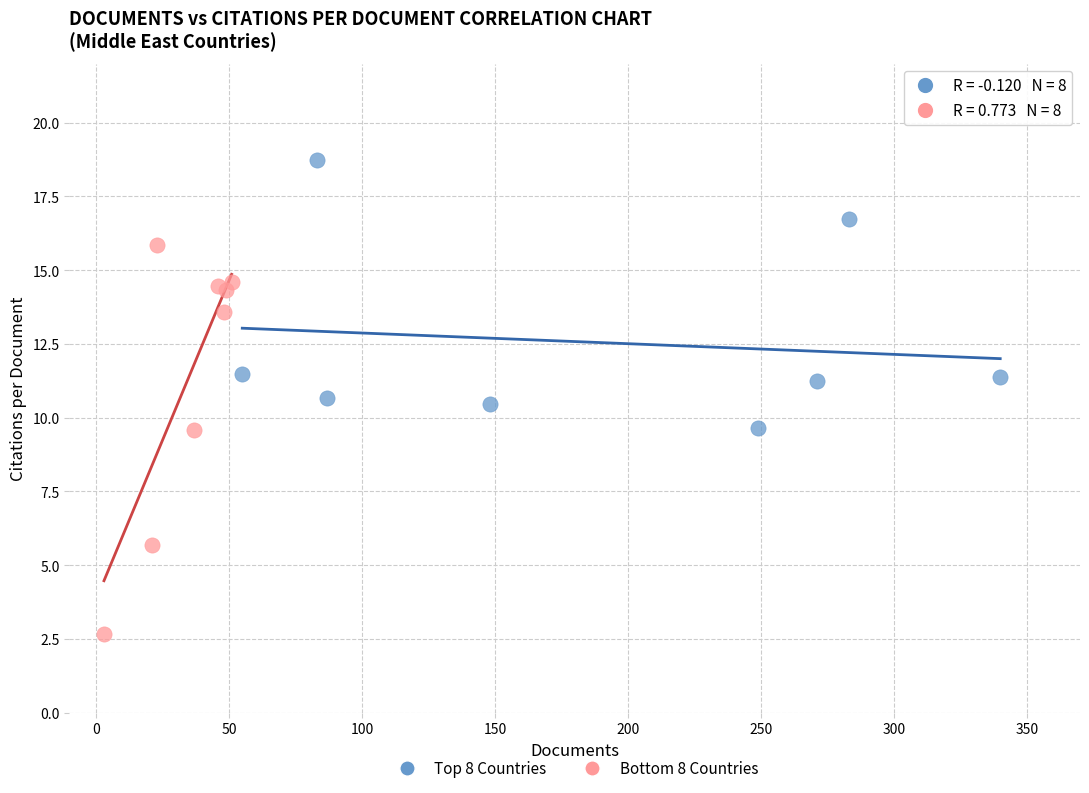

Which series contains the highest Y value?

Top 8 Countries